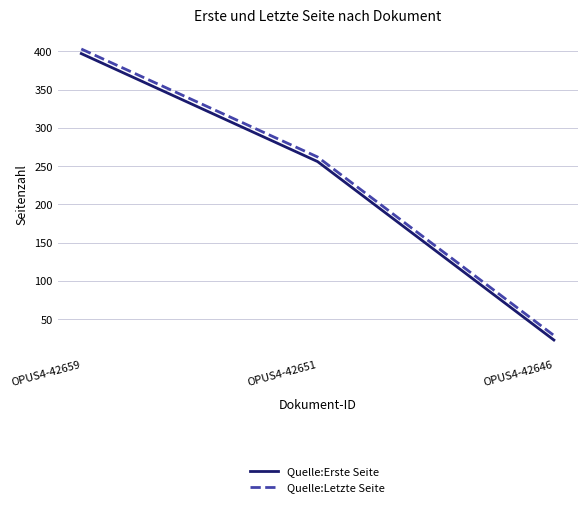

How many series are shown in this chart?

2